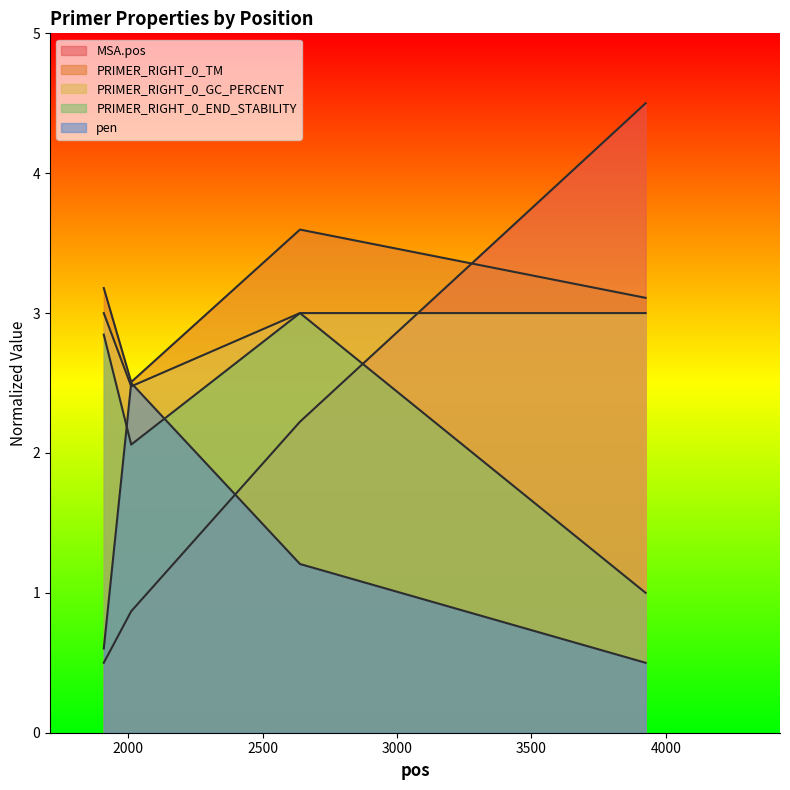

List the series in order of their peak value, lowest first.

pen, PRIMER_RIGHT_0_GC_PERCENT, PRIMER_RIGHT_0_END_STABILITY, PRIMER_RIGHT_0_TM, MSA.pos